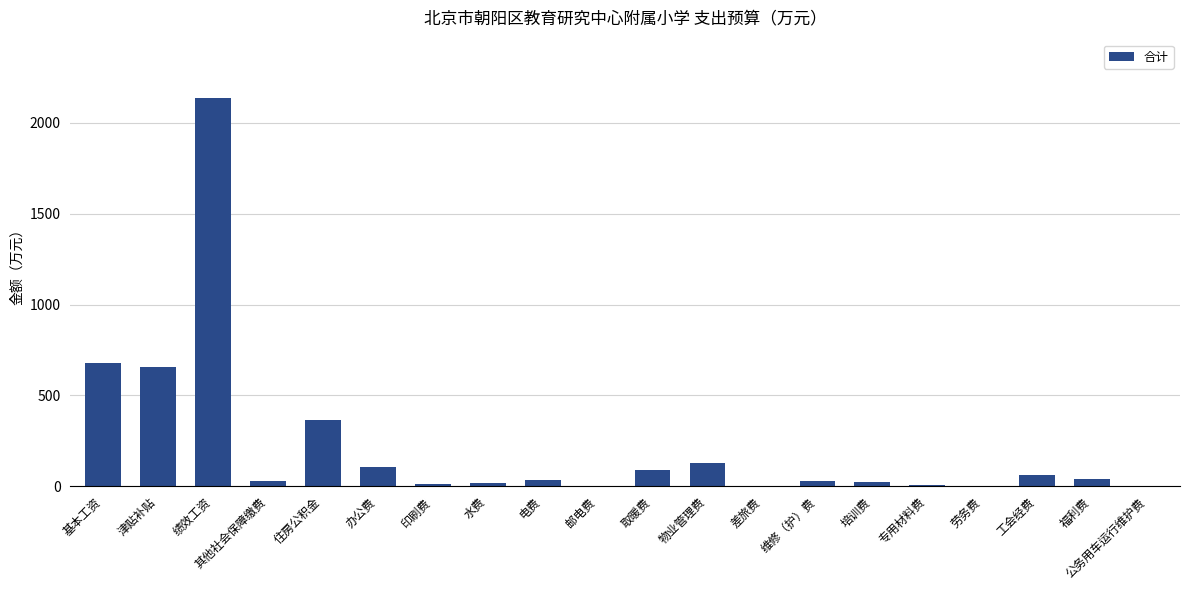

Which label corresponds to the largest value in the chart?

绩效工资